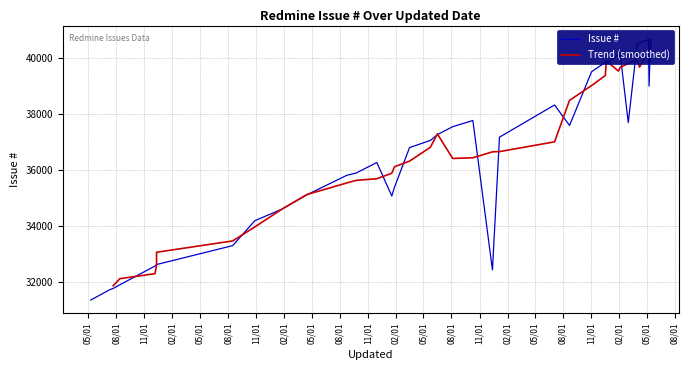

Rank the categories by value from highest to lowest.

2024-05-13, 2024-05-13, 2024-05-13, 2024-05-13, 2024-05-13, 2024-05-06, 2024-04-07, 2024-03-30, 2024-02-03, 2024-01-29, 2023-12-17, 2023-12-20, 2023-11-02, 2024-05-08, 2023-07-04, 2022-10-10, 2024-03-01, 2023-08-22, 2022-08-05, 2022-06-16, 2023-01-05, 2022-05-24, 2022-03-17, 2021-11-30, 2021-09-24, 2021-08-24, 2022-01-27, 2021-04-15, 2022-01-18, 2021-01-24, 2020-10-27, 2020-08-16, 2019-12-11, 2019-12-11, 2019-12-06, 2022-12-13, 2019-08-13, 2019-07-22, 2019-07-11, 2019-05-10